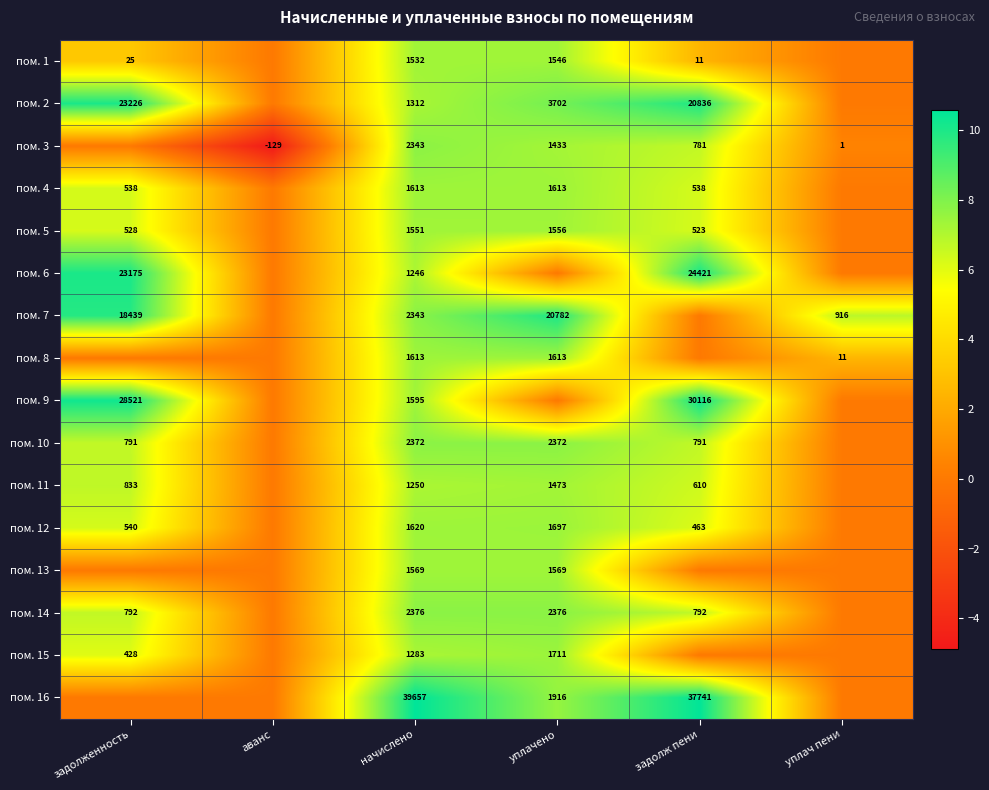

Is the value of пом. 12 at задолж пени greater than the value of пом. 5 at начислено?

No